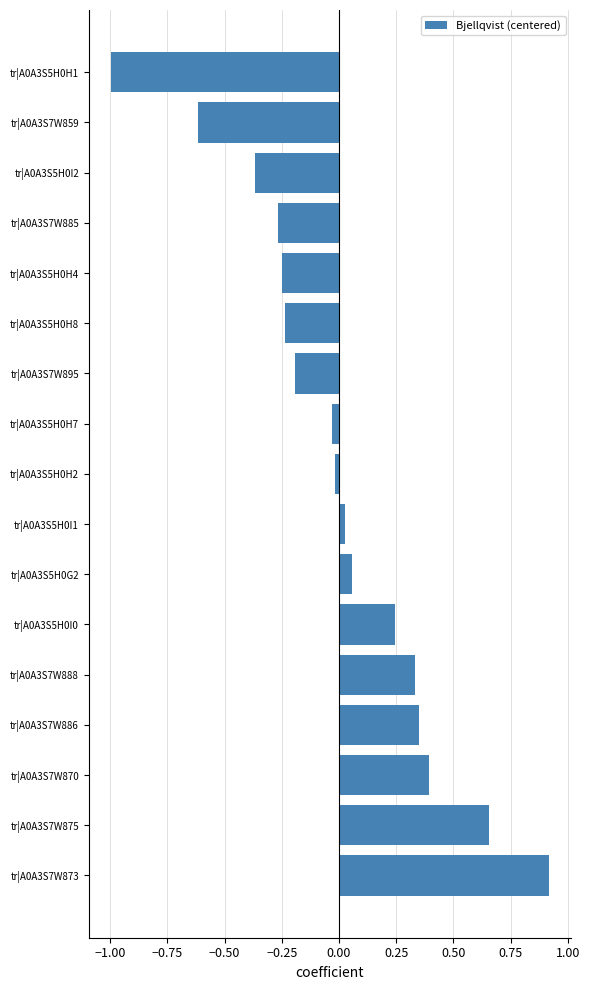

What is the difference between the values at tr|A0A3S5H0H1 and tr|A0A3S7W888?

1.3